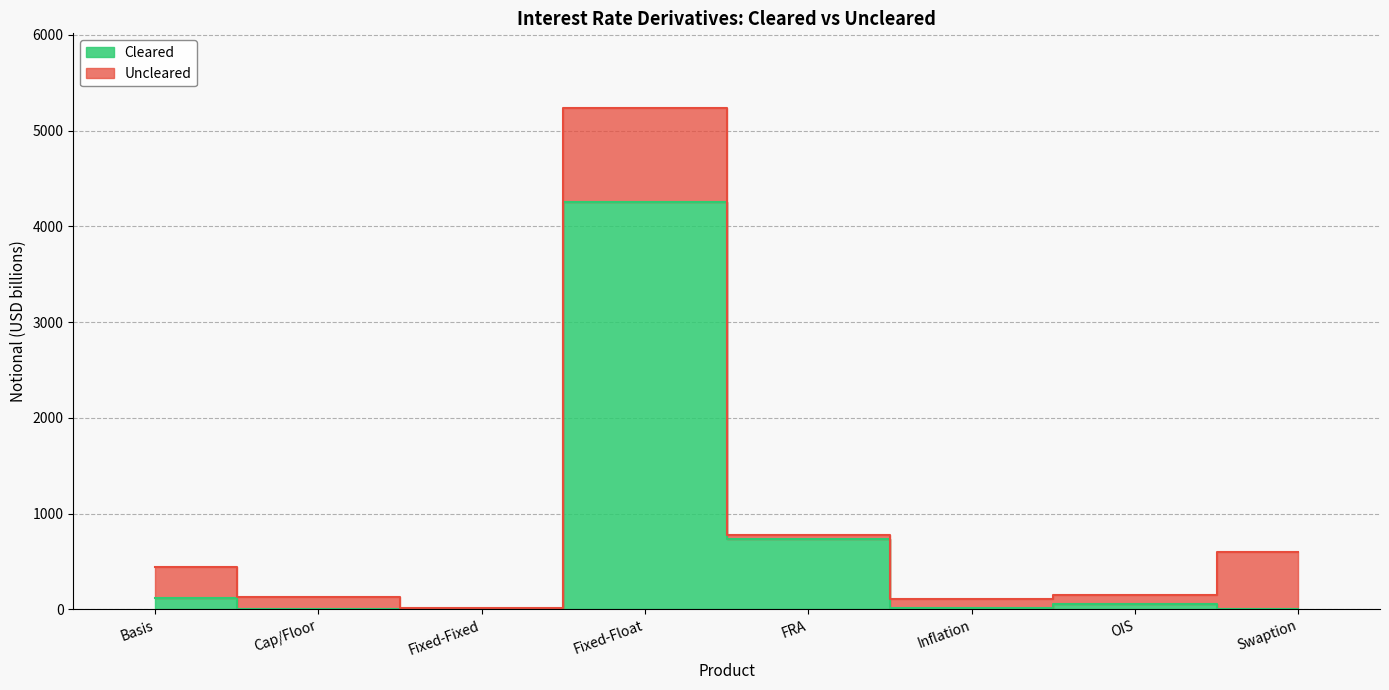

At which label does the data first exceed 50?

Basis